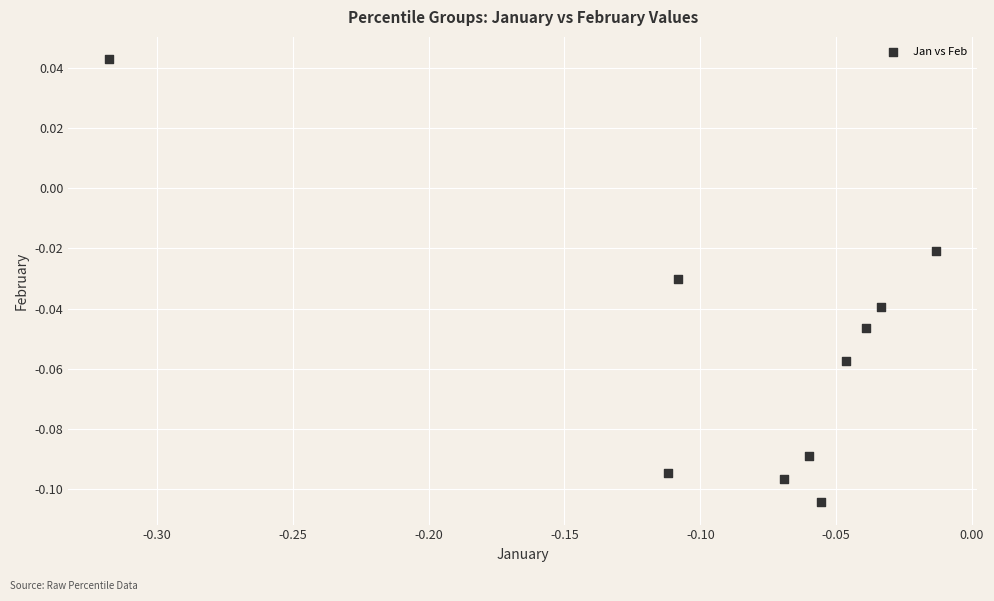

What is the range of X values (max minus min)?

0.3